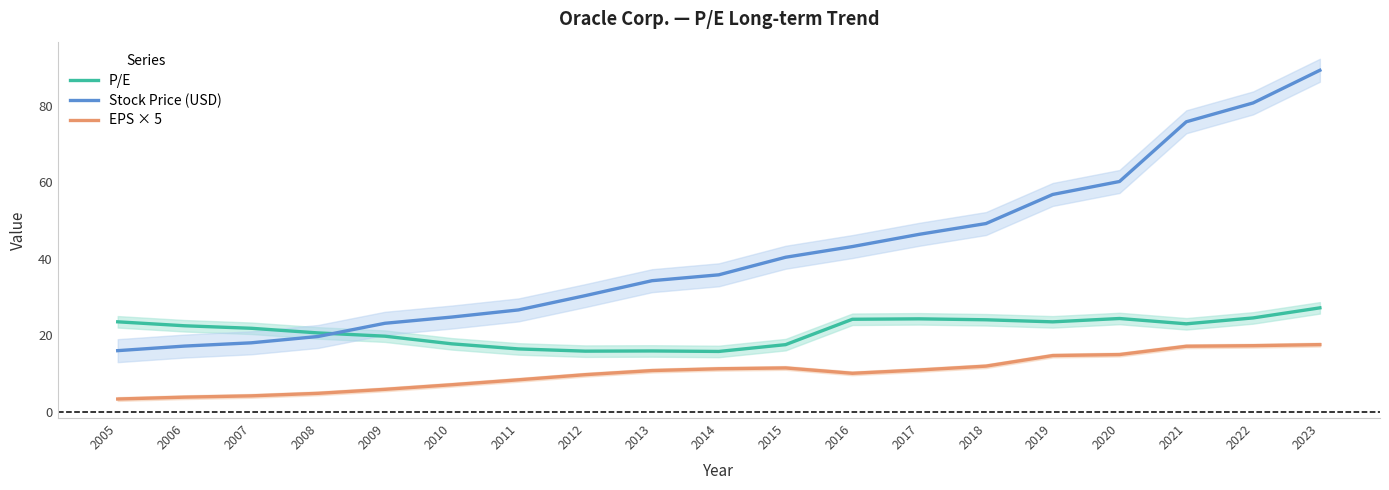

How many values in the P/E series exceed 22?

10